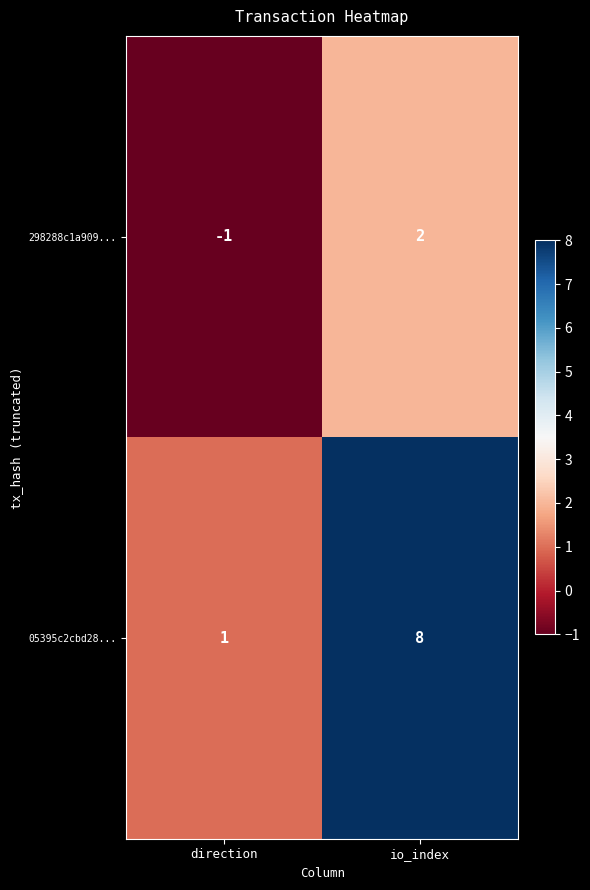

What value does the 05395c2cbd28... series have at io_index?

8